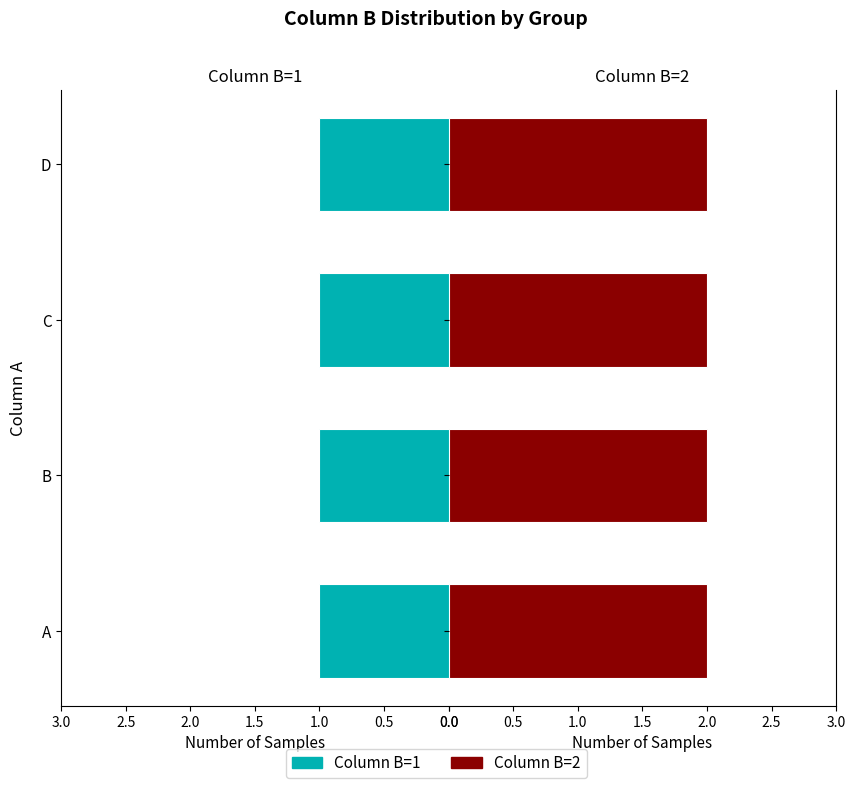

How many data points does each series have?

4